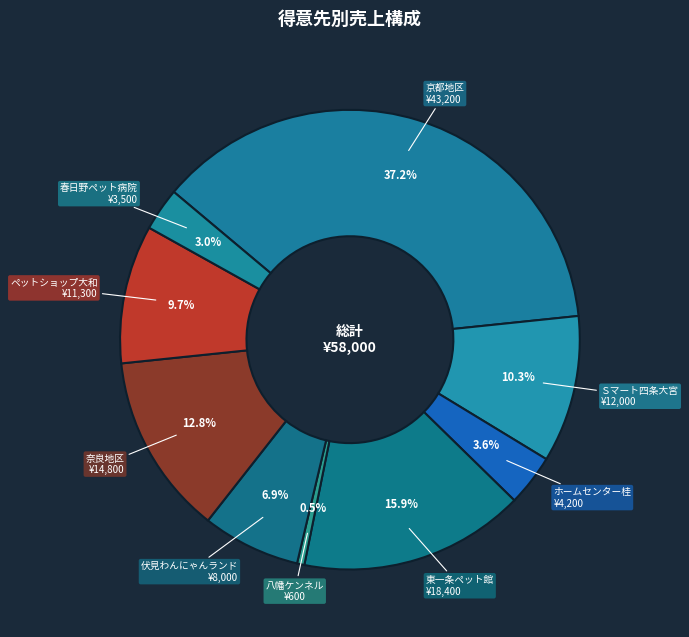

What is the largest slice in the pie chart?

京都地区